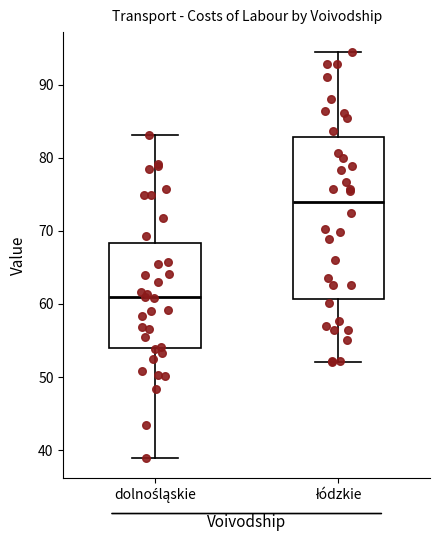

Which box is the tallest, from its lower edge to its upper edge?

łódzkie